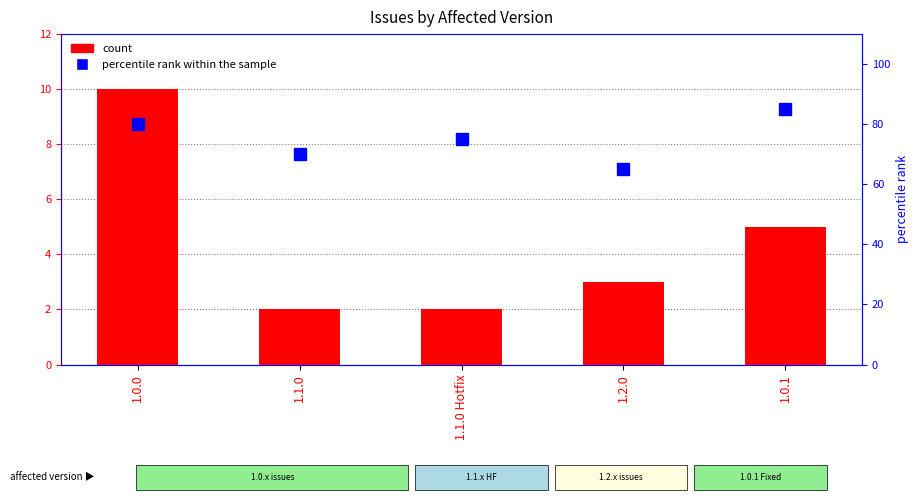

Which category has the lowest value in the percentile rank within the sample series?

1.2.0